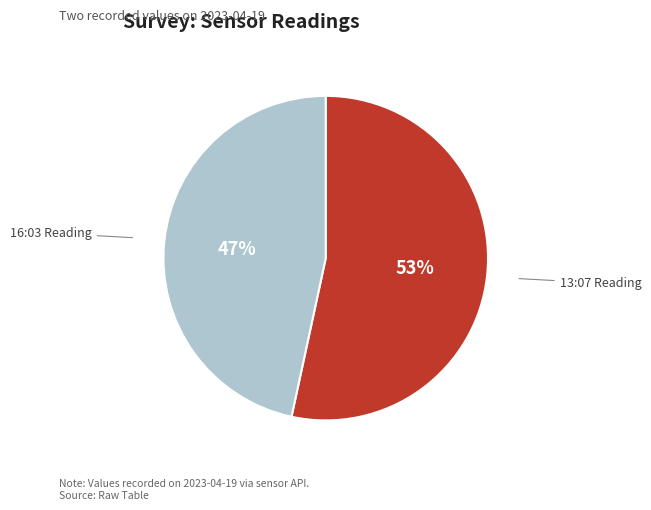

How many segments does this pie chart have?

2